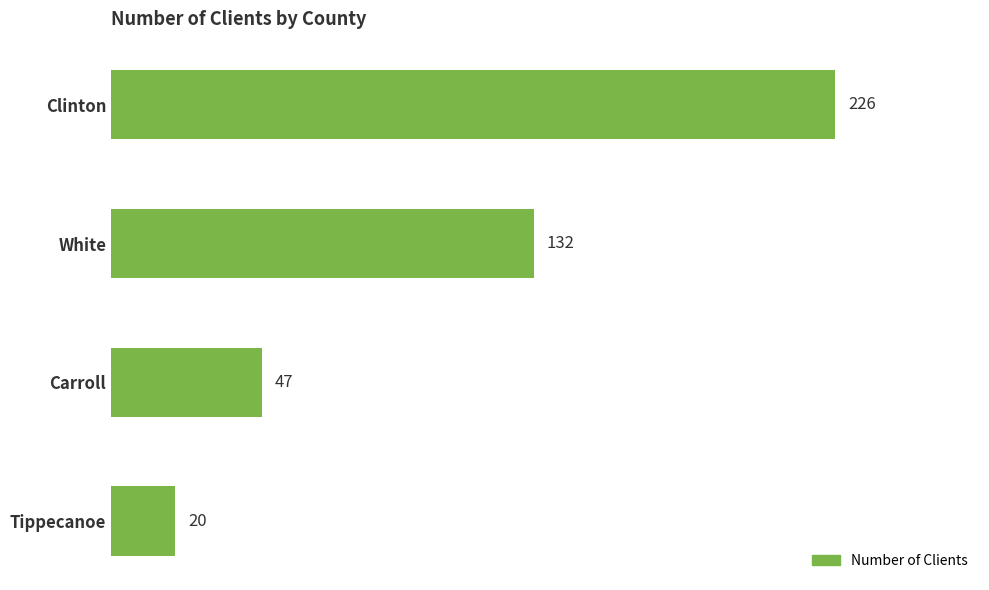

At which label is the value closest to 123?

White